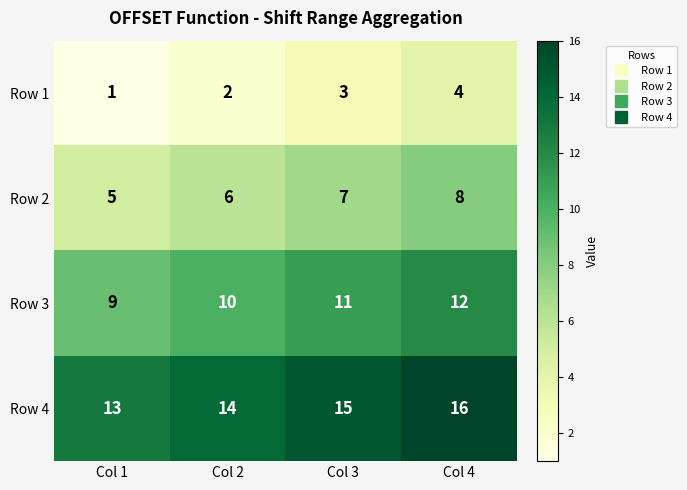

Which label corresponds to the largest value in the chart?

Col 4